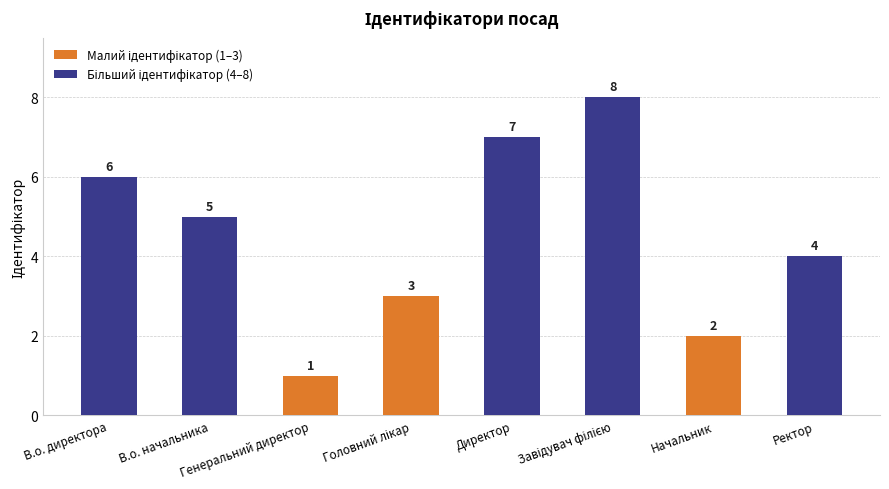

What is the approximate value at Директор?

7